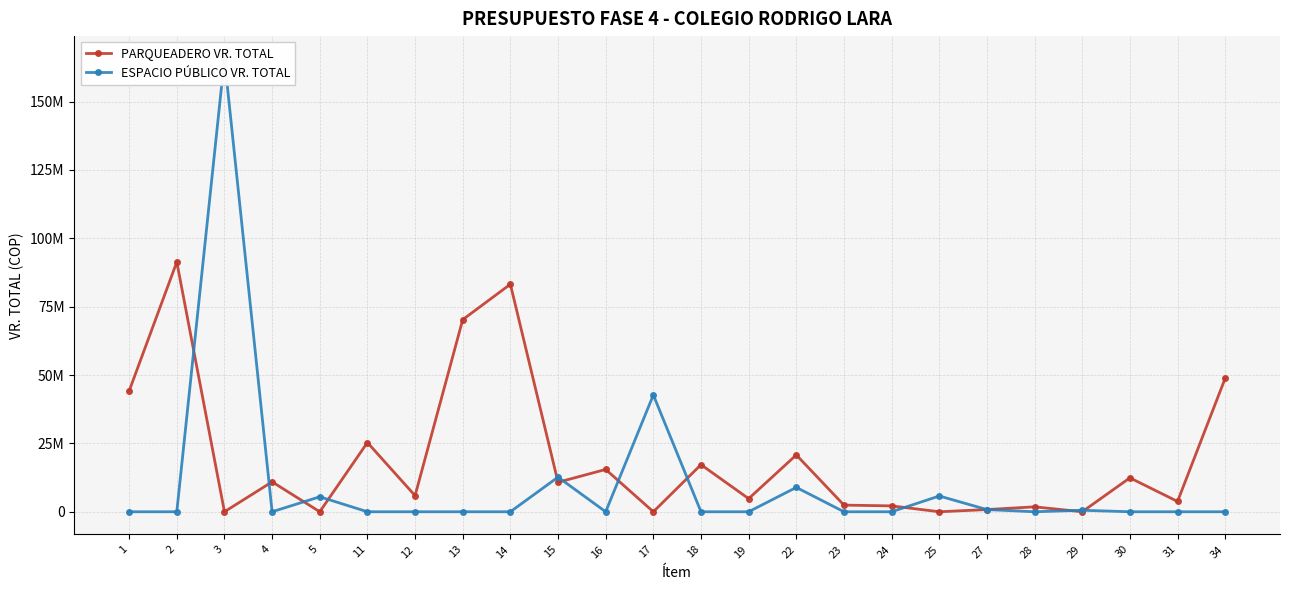

How many categories are shown in the chart?

24